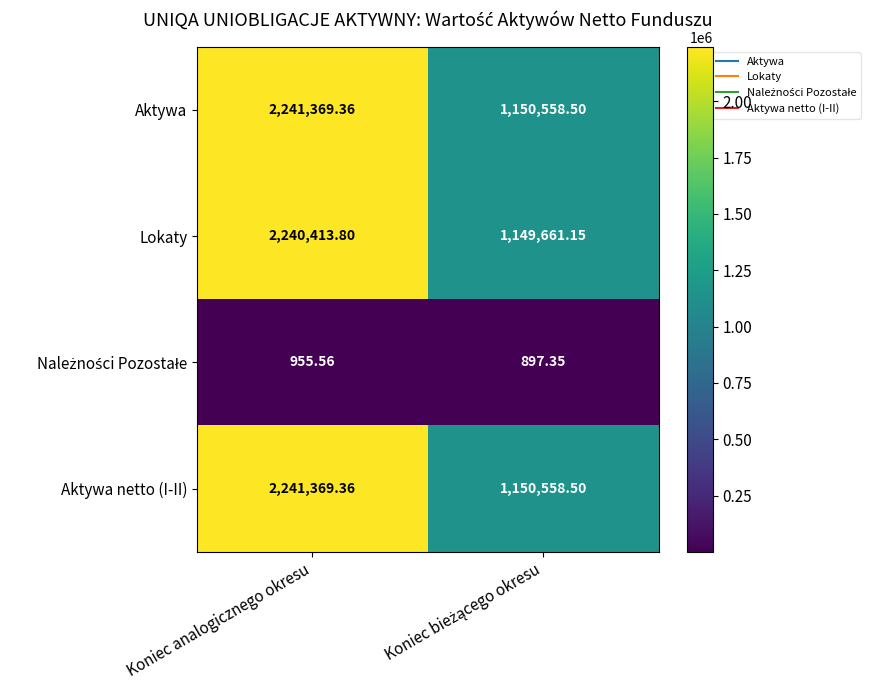

Where does the Lokaty series first go above 2240413?

Koniec analogicznego okresu